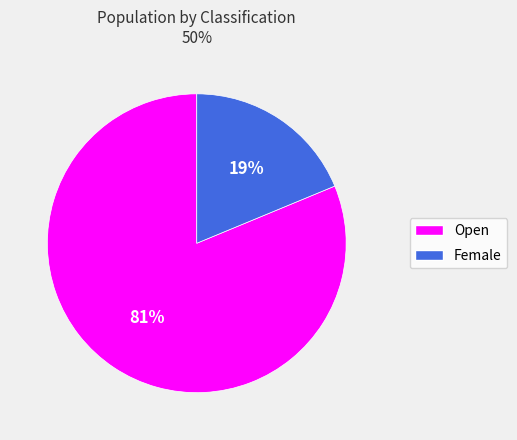

To the nearest percent, what is the average slice percentage?

50%